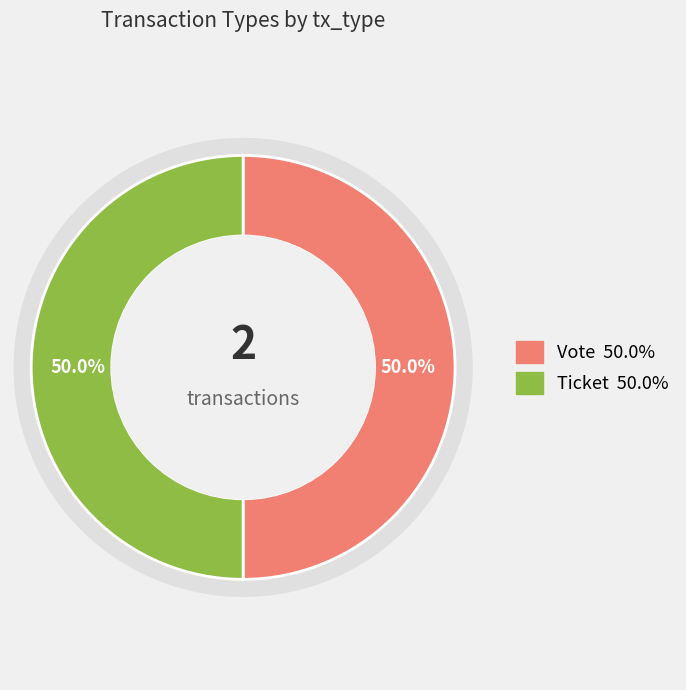

Which slice is the largest?

Vote